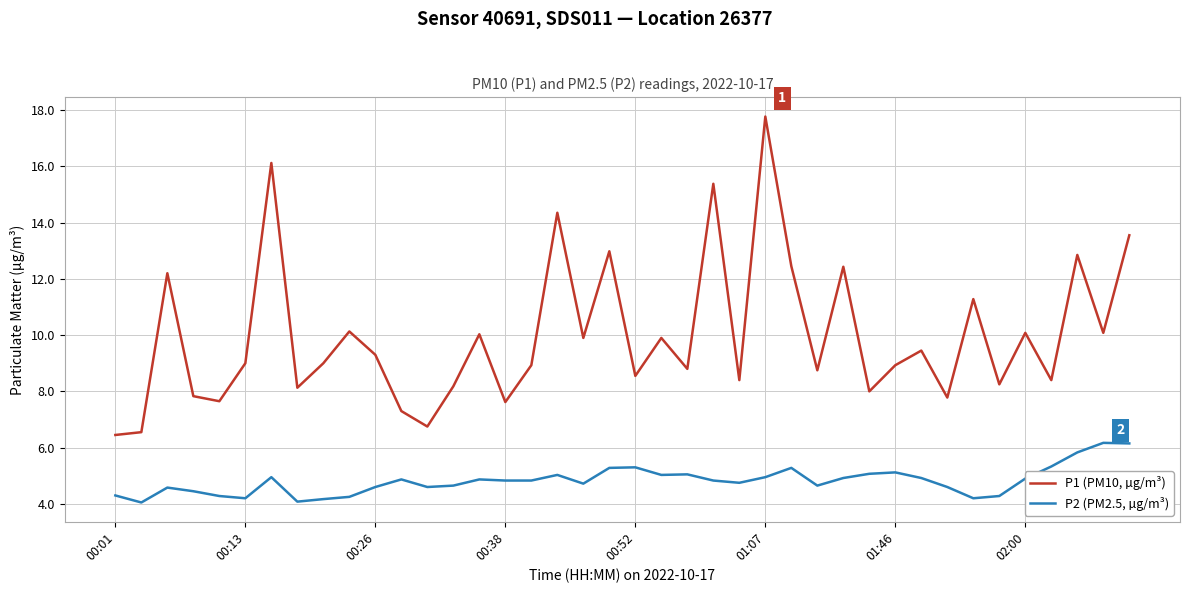

Rank the series by their maximum value, from highest to lowest.

P1 (PM10, µg/m³), P2 (PM2.5, µg/m³)